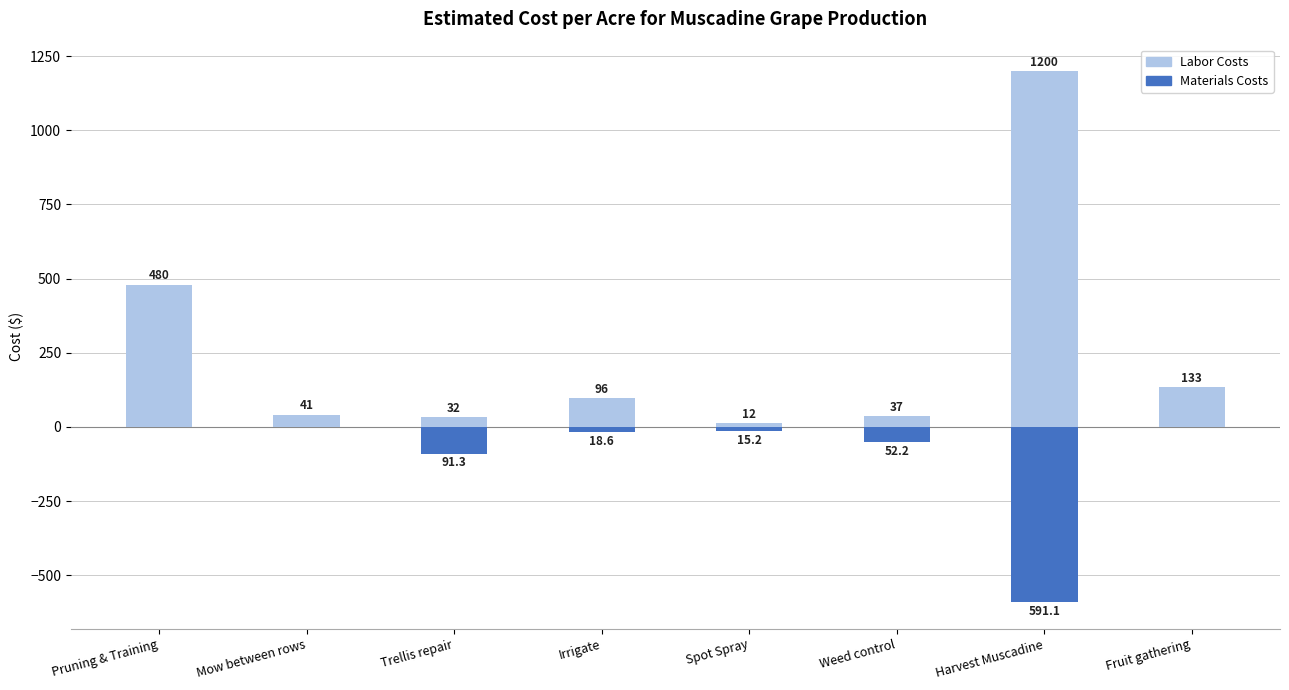

What is the sum of all Labor Costs values?

2031.5